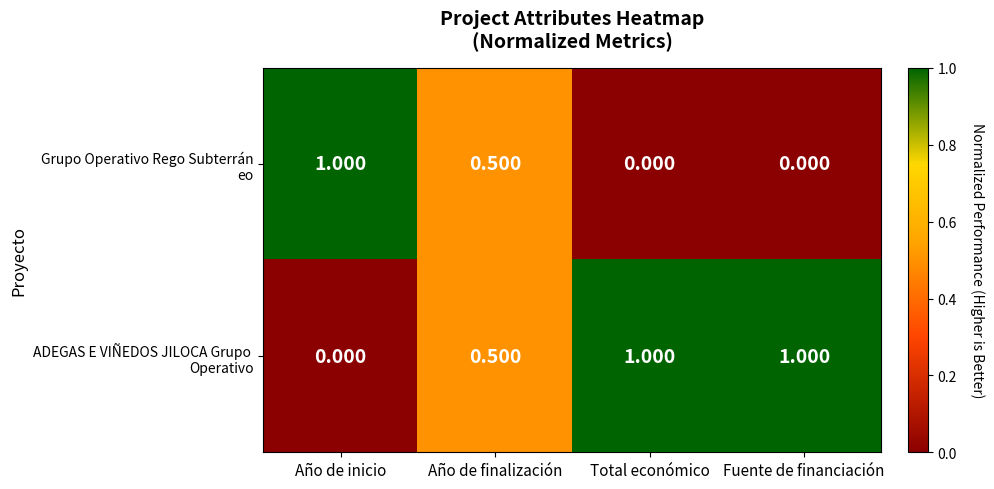

How many data points does each series have?

4